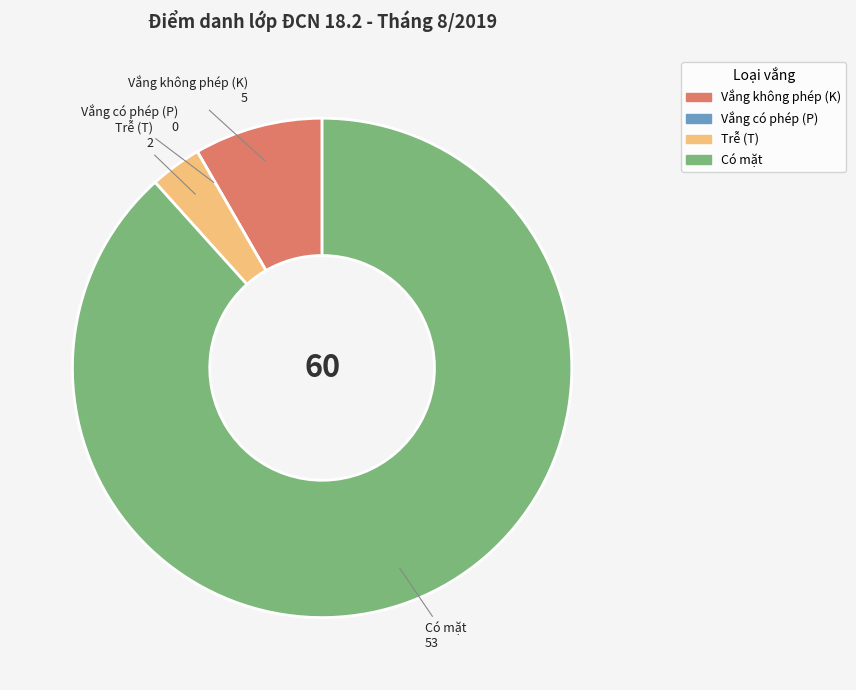

True or false: Vắng không phép (K) accounts for 22% of the total.

False